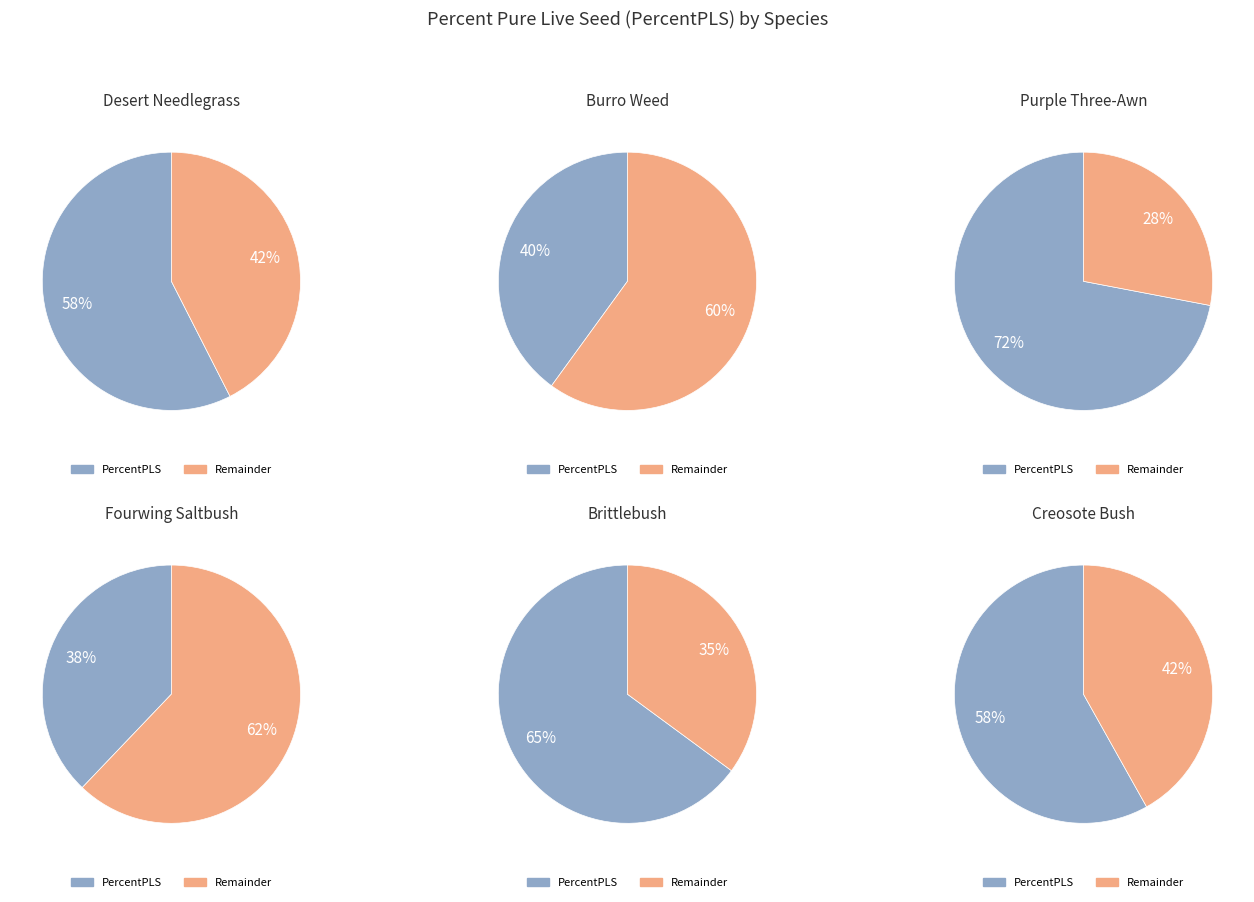

Which has a higher value, Burro Weed or Desert Needlegrass?

Desert Needlegrass